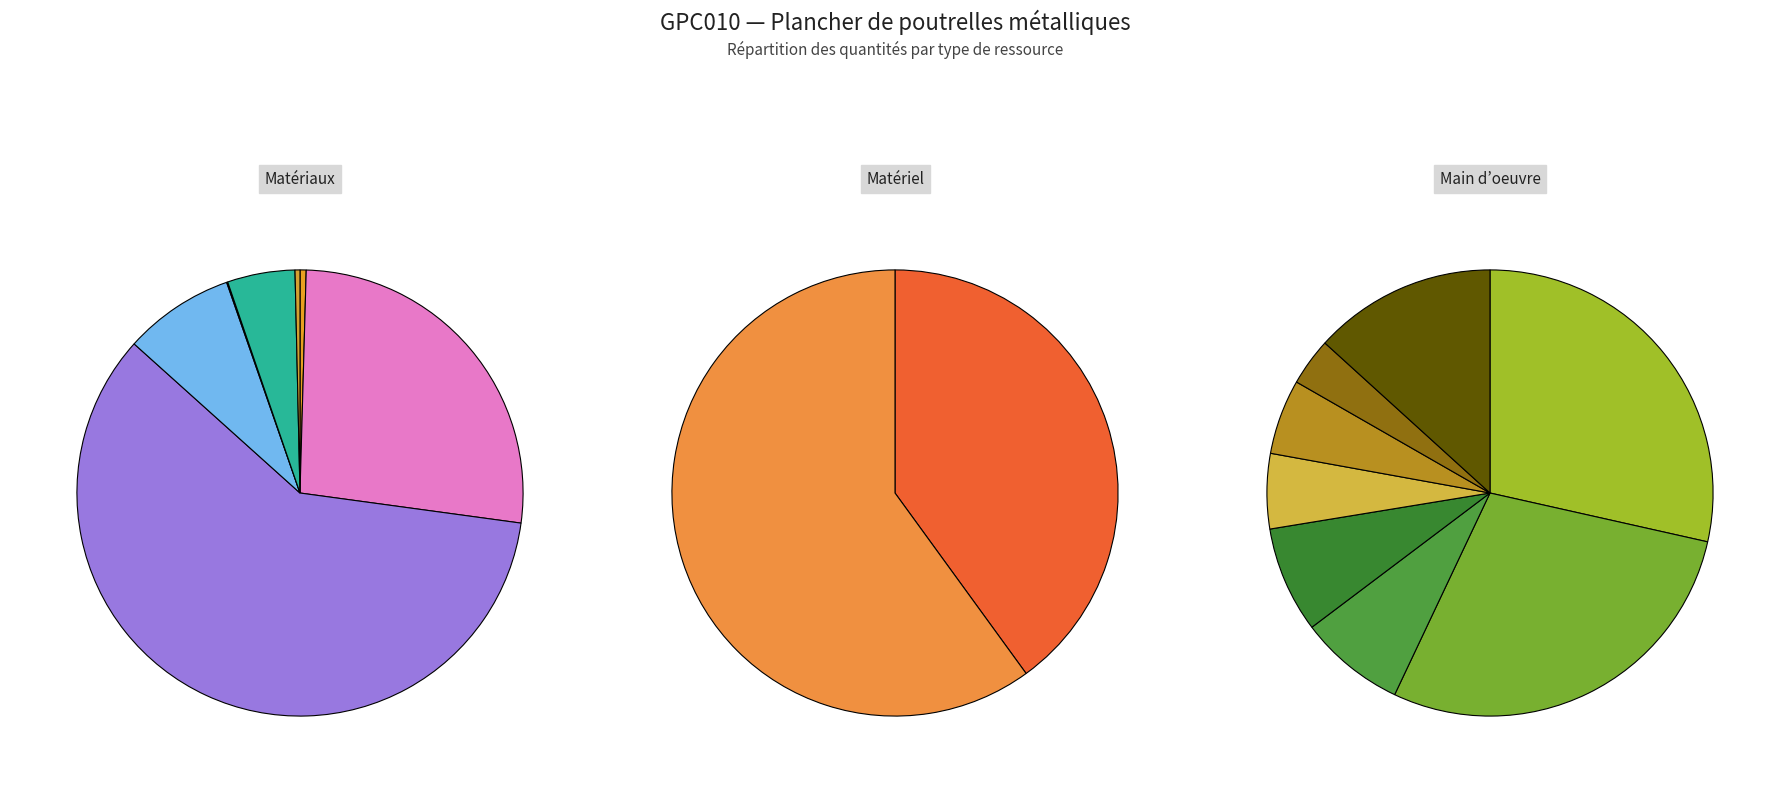

How many slices are in this pie chart?

17